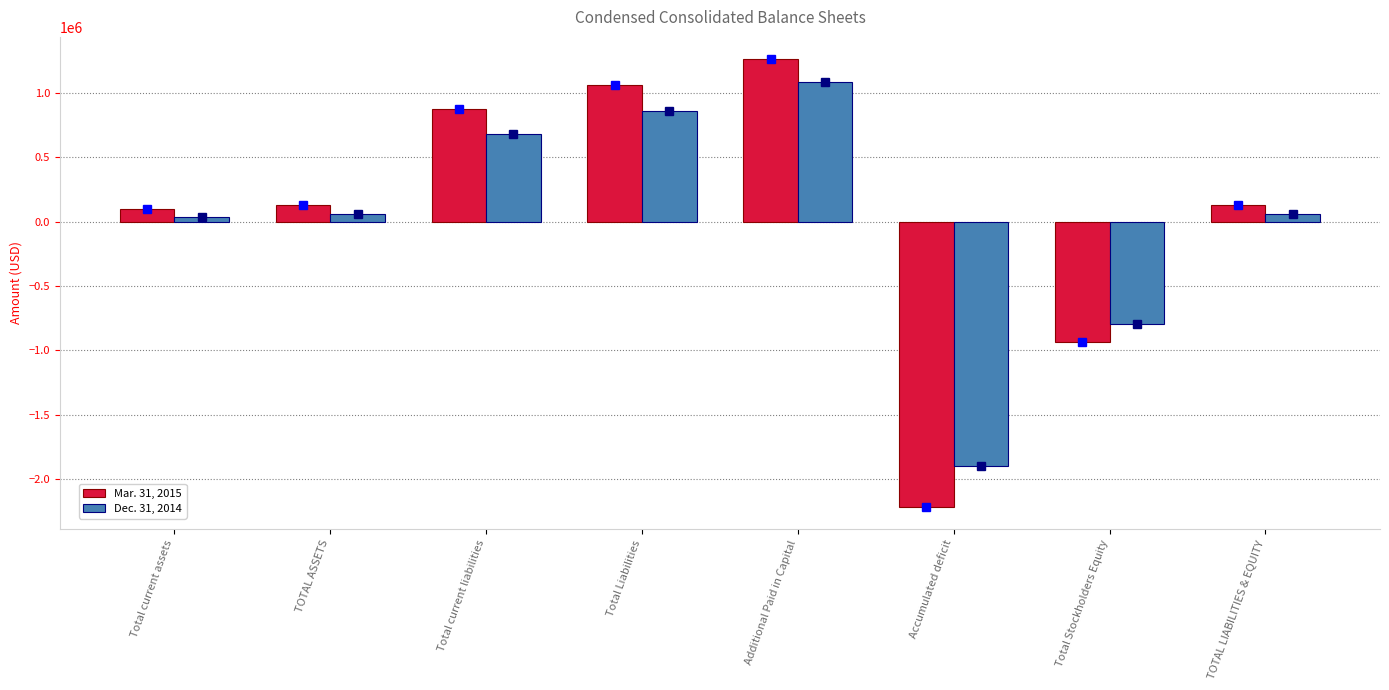

Reading left to right, list all the values displayed in this chart.

Mar. 31, 2015: 97598	126901	877394	1064553	1263625	-2218158	-937652	126901
Dec. 31, 2014: 34228	60275	679380	857813	1087320	-1901279	-797538	60275